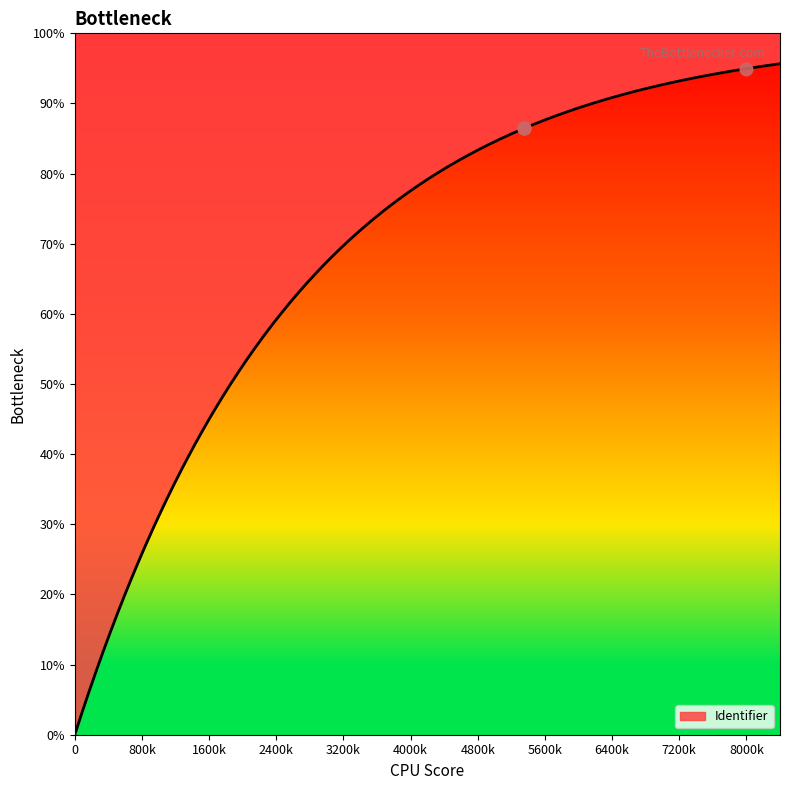

What is the highest value of the Identifier series?

95.7